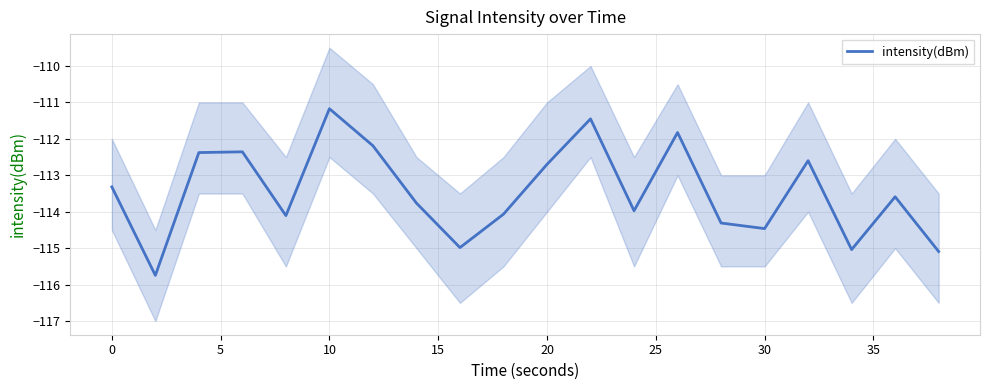

True or false: intensity(dBm) has a value of -111.2 at 10.

True